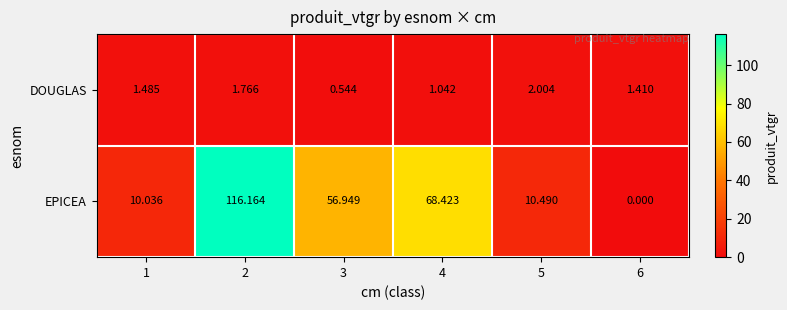

Is the value of DOUGLAS at 3 greater than the value of EPICEA at 6?

Yes